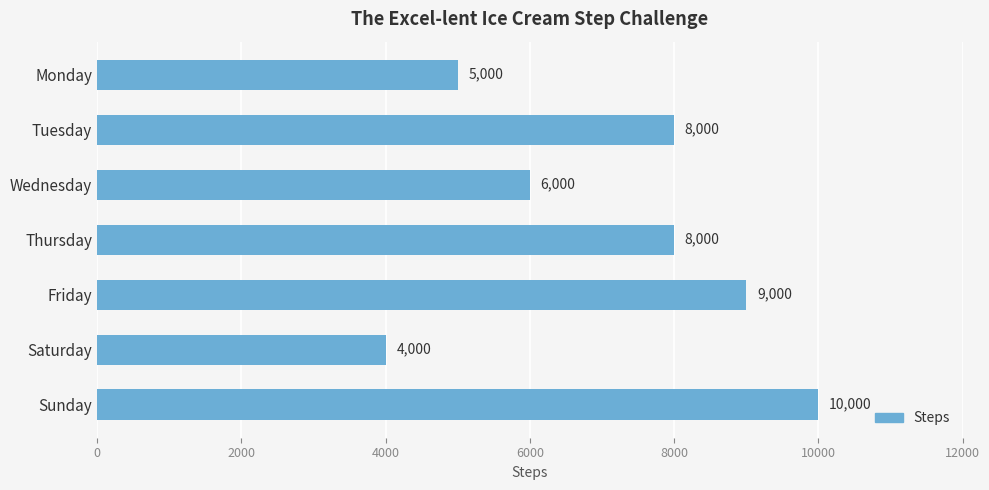

Does the chart contain any negative values?

No